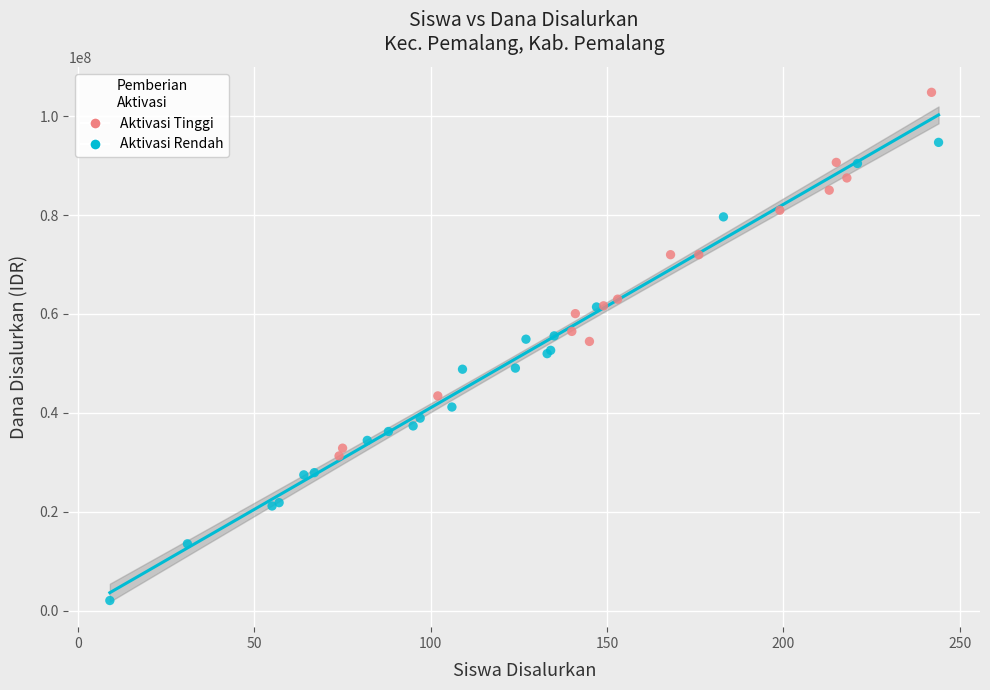

Which series contains the highest Y value?

Aktivasi Tinggi